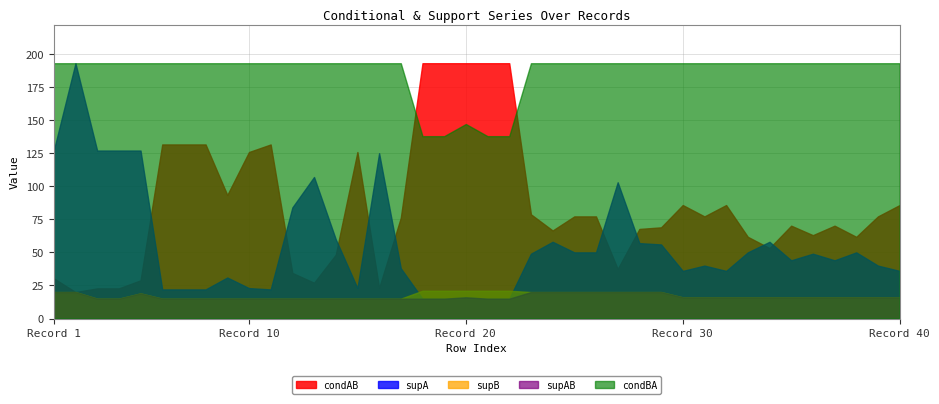

True or false: supAB and condBA cross at least once.

False